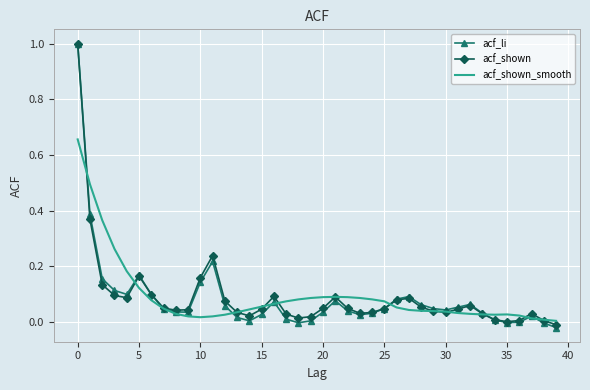

Which series has the largest range (max minus min)?

acf_li